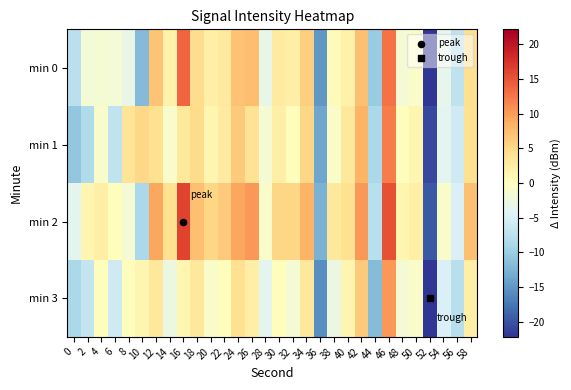

Which has a higher value, 4 or 38?

38